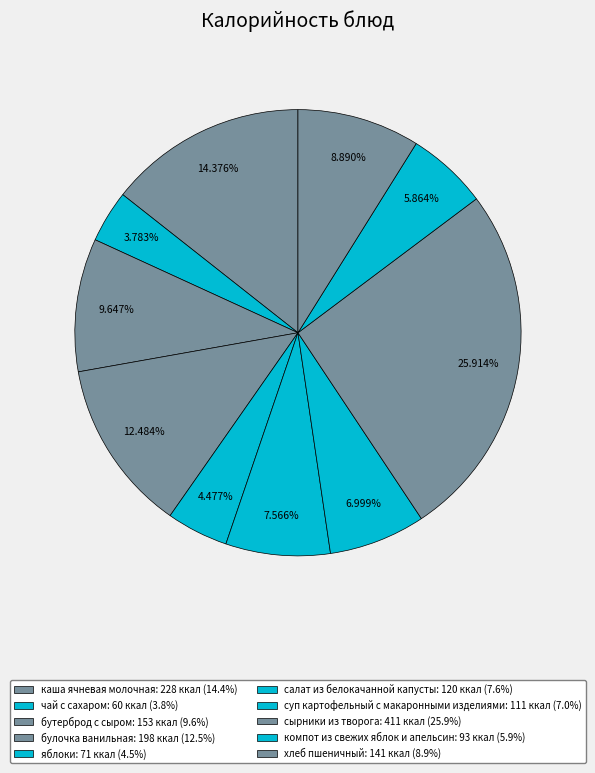

How many slices are in this pie chart?

10